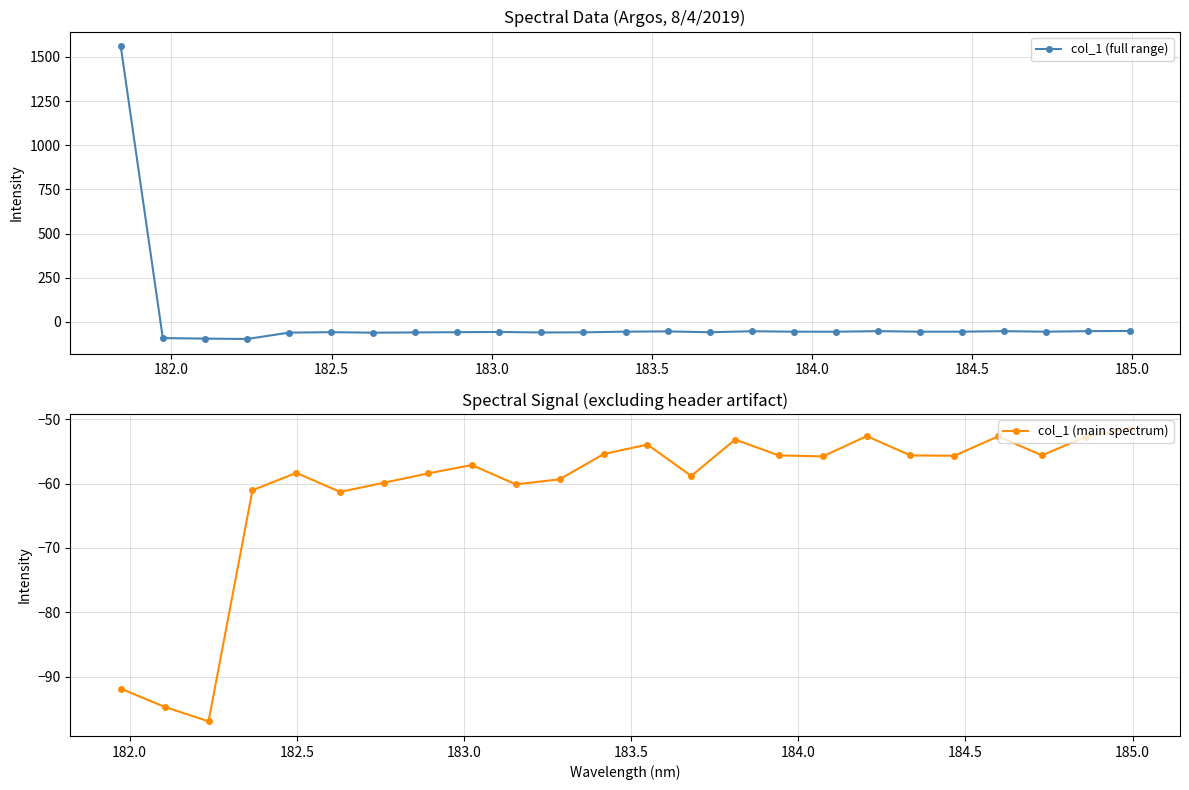

True or false: col_1 (full range) has more than 2 points higher than both neighbors.

True